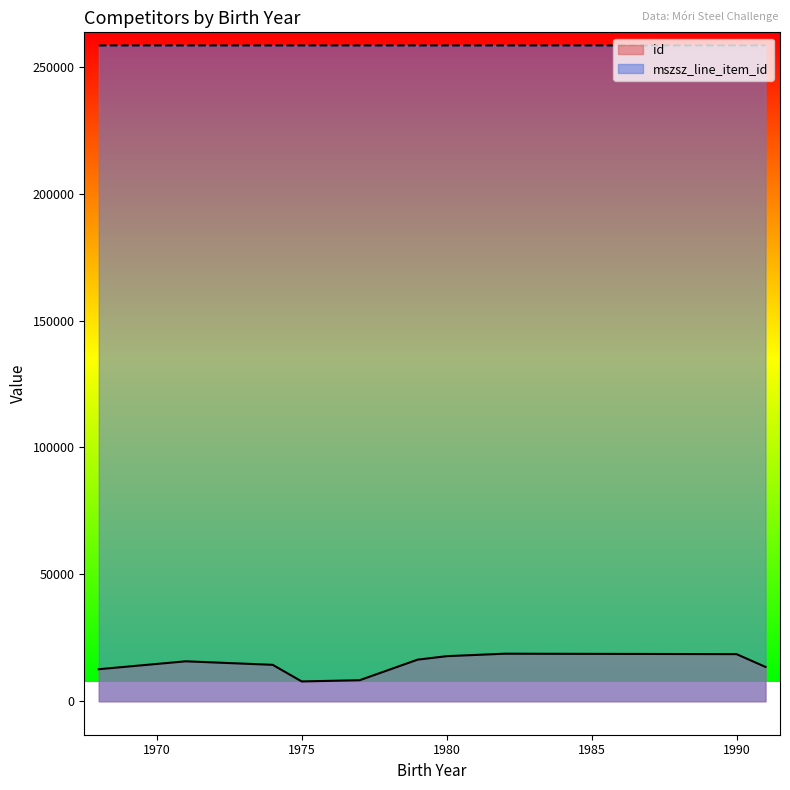

How many lines are shown in the chart?

2